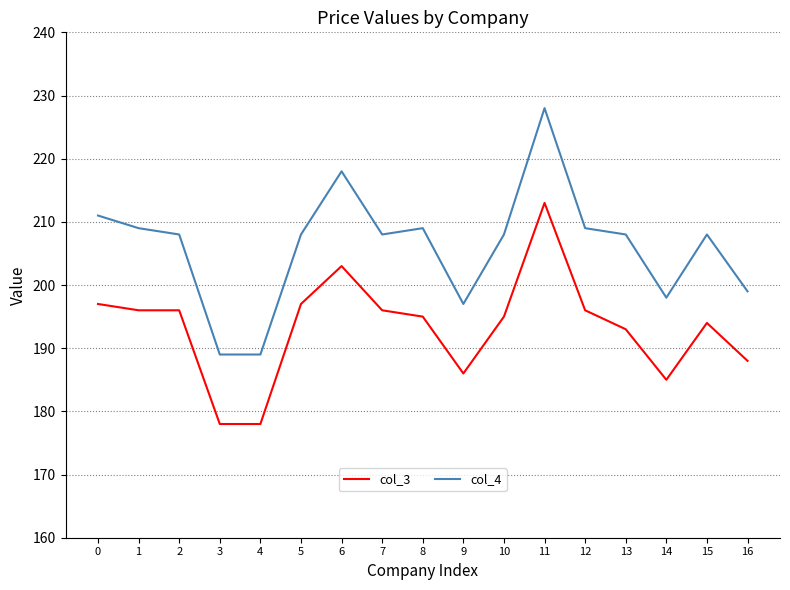

How many categories are shown in the chart?

17